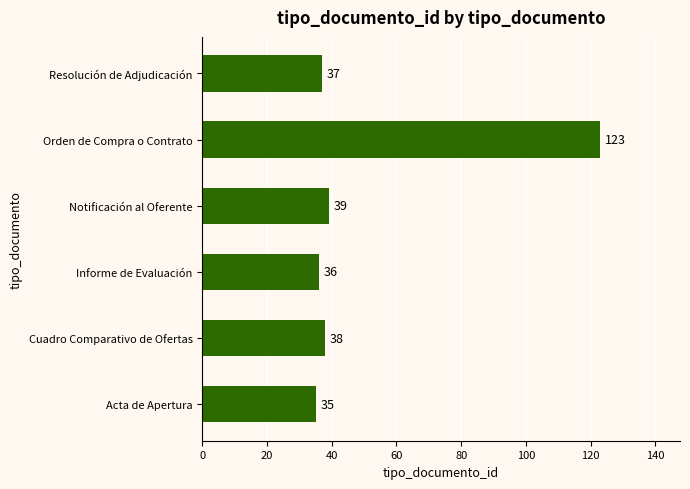

What is the change in value from Acta de Apertura to Orden de Compra o Contrato?

+88